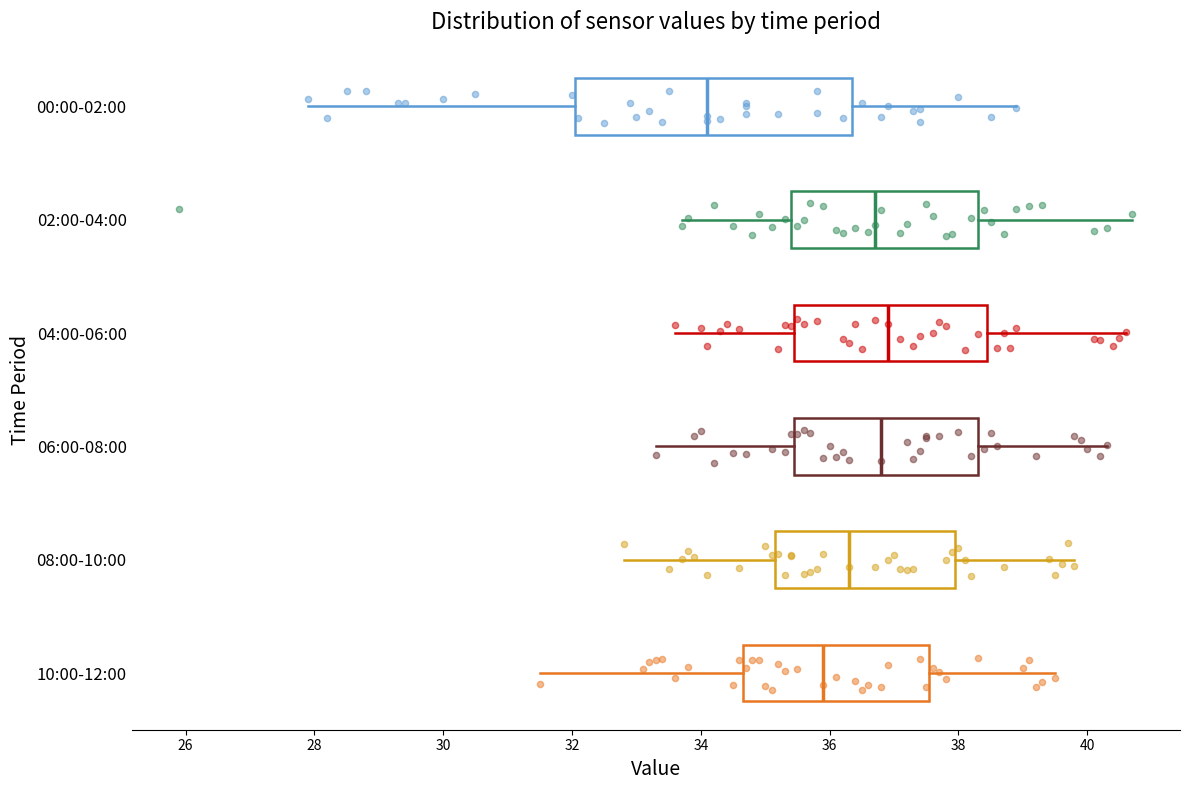

Which box is the widest, from its left edge to its right edge?

00:00-02:00